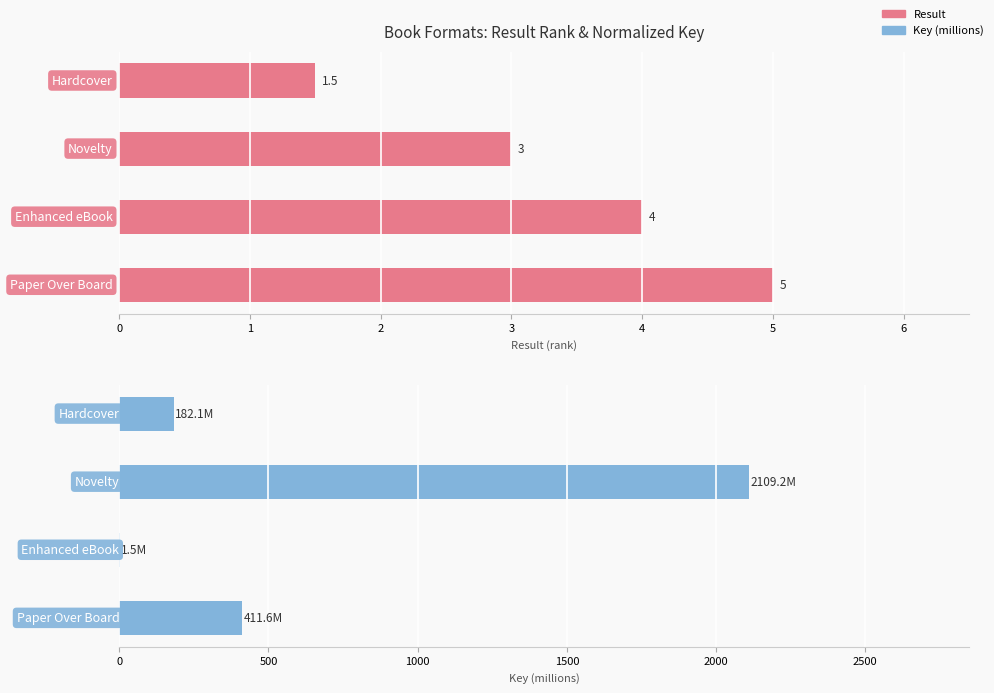

How many groups of bars are there?

4